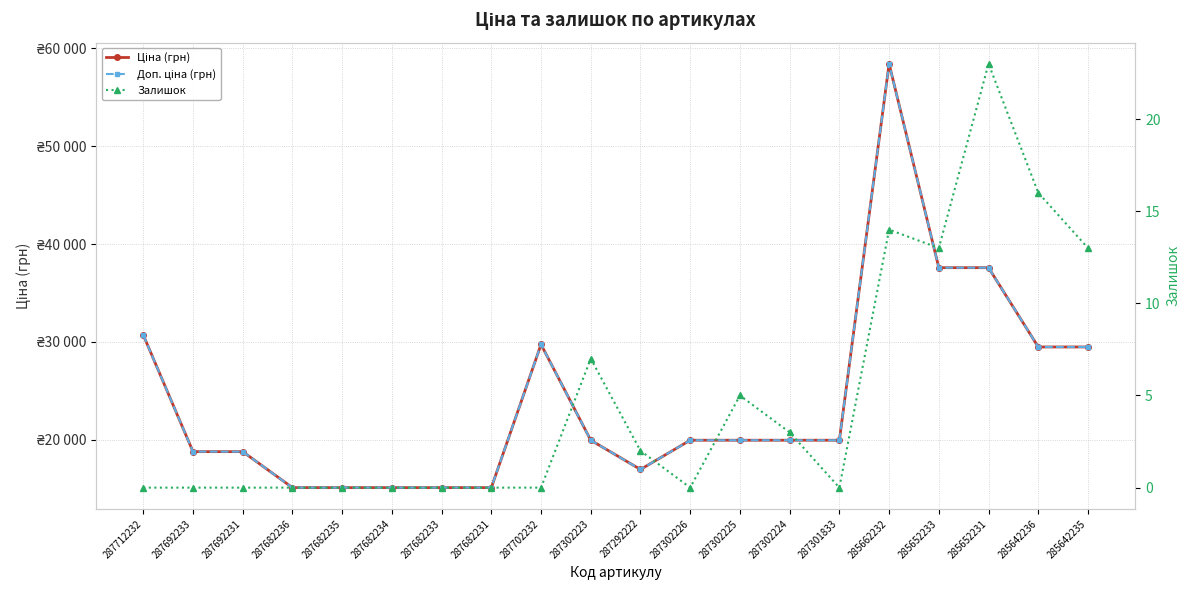

Reading left to right, extract all data points from this chart.

Ціна (грн): 30717.1	18796.8	18796.8	15120.0	15120.0	15120.0	15120.0	15120.0	29747.2	19964.2	16976.3	19964.2	19964.2	19964.2	19964.2	58426.5	37593.6	37593.6	29491.5	29491.5
Доп. ціна (грн): 30717.1	18796.8	18796.8	15120.0	15120.0	15120.0	15120.0	15120.0	29747.2	19964.2	16976.3	19964.2	19964.2	19964.2	19964.2	58426.5	37593.6	37593.6	29491.5	29491.5
Залишок: 0.0	0.0	0.0	0.0	0.0	0.0	0.0	0.0	0.0	7.0	2.0	0.0	5.0	3.0	0.0	14.0	13.0	23.0	16.0	13.0